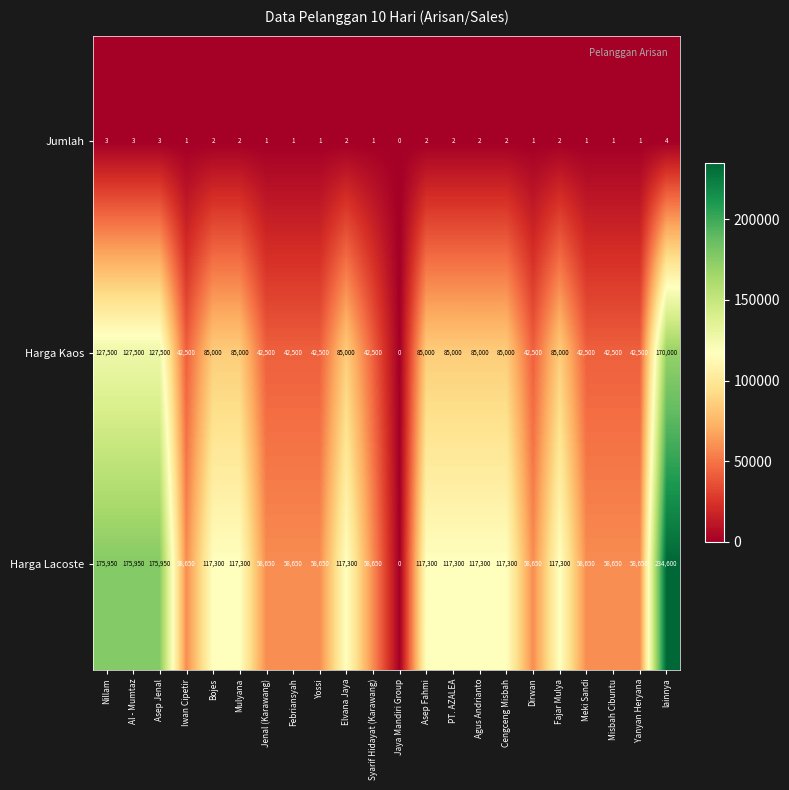

What is the sum of all Harga Lacoste values?

2228700